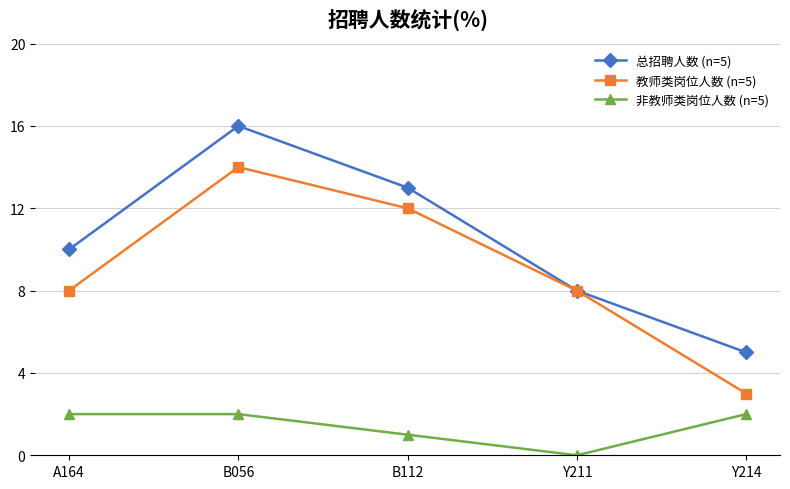

True or false: 非教师类岗位人数 (n=5) and 教师类岗位人数 (n=5) intersect in this chart.

False